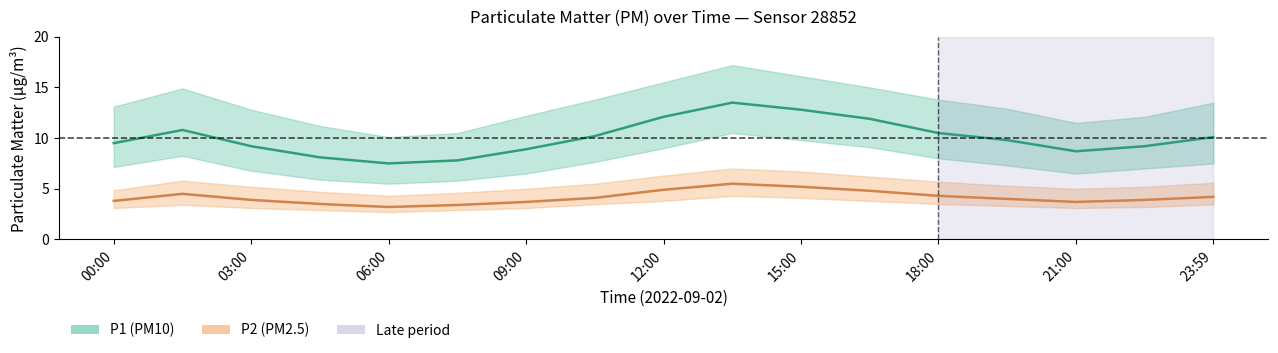

True or false: P2 (PM2.5) and P1 (PM10) intersect in this chart.

False